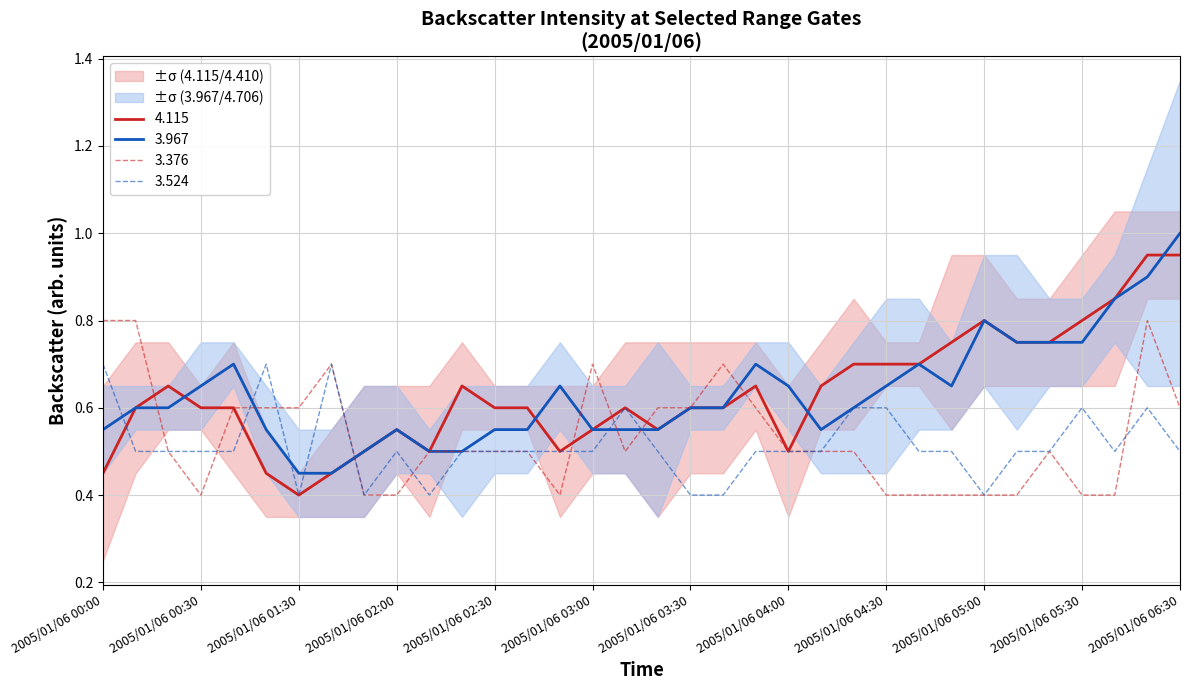

List the labels in order of 4.410 value, smallest first.

2005/01/06 01:20, 2005/01/06 01:30, 2005/01/06 01:40, 2005/01/06 00:00, 2005/01/06 00:30, 2005/01/06 01:50, 2005/01/06 02:00, 2005/01/06 02:10, 2005/01/06 02:30, 2005/01/06 02:40, 2005/01/06 02:50, 2005/01/06 03:00, 2005/01/06 04:00, 2005/01/06 04:10, 2005/01/06 04:20, 2005/01/06 00:10, 2005/01/06 00:20, 2005/01/06 00:40, 2005/01/06 02:20, 2005/01/06 03:10, 2005/01/06 03:20, 2005/01/06 03:30, 2005/01/06 03:40, 2005/01/06 03:50, 2005/01/06 04:30, 2005/01/06 04:40, 2005/01/06 05:10, 2005/01/06 05:20, 2005/01/06 04:50, 2005/01/06 05:00, 2005/01/06 05:30, 2005/01/06 06:20, 2005/01/06 05:40, 2005/01/06 06:30